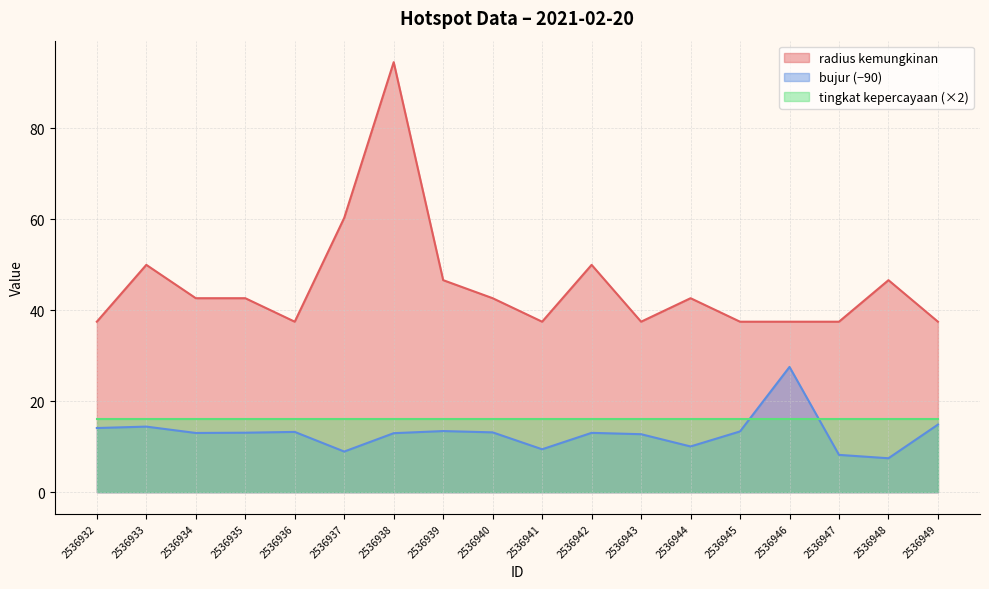

Read the radius kemungkinan value at 2536935.

42.7